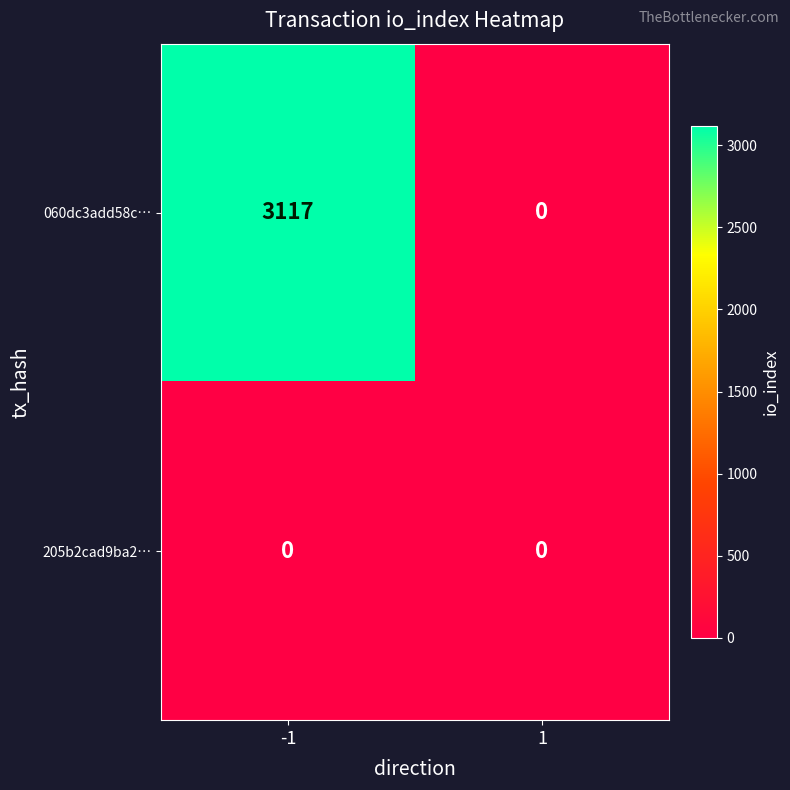

Between -1 and 1, which series saw the biggest shift?

060dc3add58c…